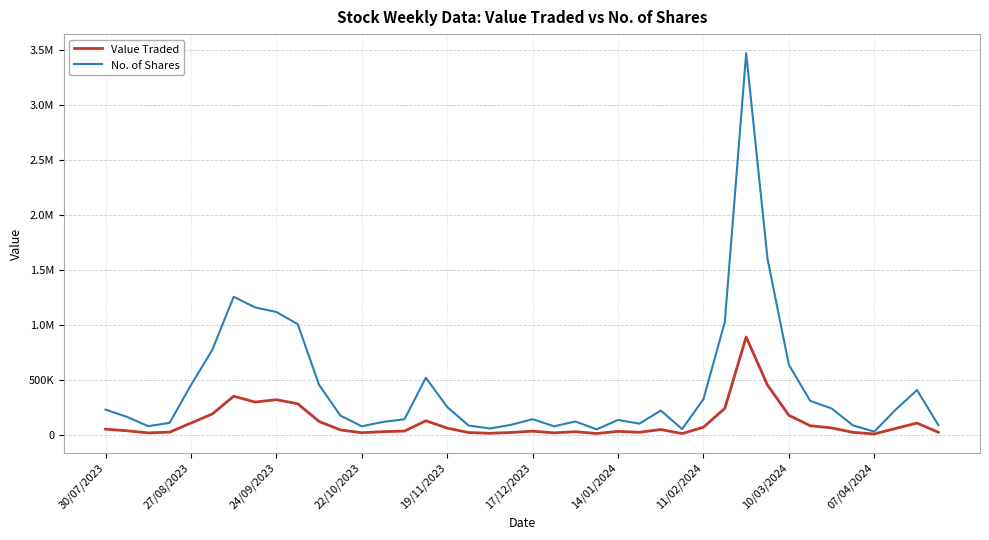

Reading left to right, list all the values displayed in this chart.

Value Traded: 51386	36565	17164	23842	106382	189443	351063	297742	319147	282229	121304	43850	18661	28178	33969	127167	60830	20292	13502	20998	32667	17513	27823	11387	30865	22710	47706	10948	68886	240441	889787	451739	177415	82308	62700	21989	7258	57846	106474	22855
No. of Shares: 229040	163130	78011	108802	452208	773049	1255585	1159756	1117450	1006763	454182	174300	77380	117392	141381	519303	252517	84524	57028	90837	141994	77260	120814	49401	134971	101203	220473	52085	324423	1026117	3473372	1601902	636877	308100	239648	85543	28800	228420	407028	88464